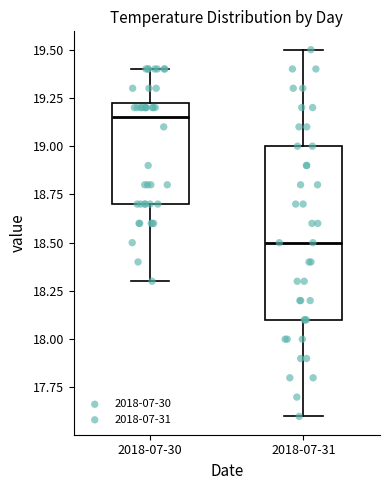

Reading left to right, transcribe this box plot: for each box, give where its median line is, the range the box spans, and where its two whiskers end, as read against the y-axis. The values are not printed on the chart, so give them approximately, as read against the axis.

2018-07-30: median 19.15, box 18.70 to 19.25, whiskers 18.30 to 19.40
2018-07-31: median 18.50, box 18.10 to 19.00, whiskers 17.60 to 19.50